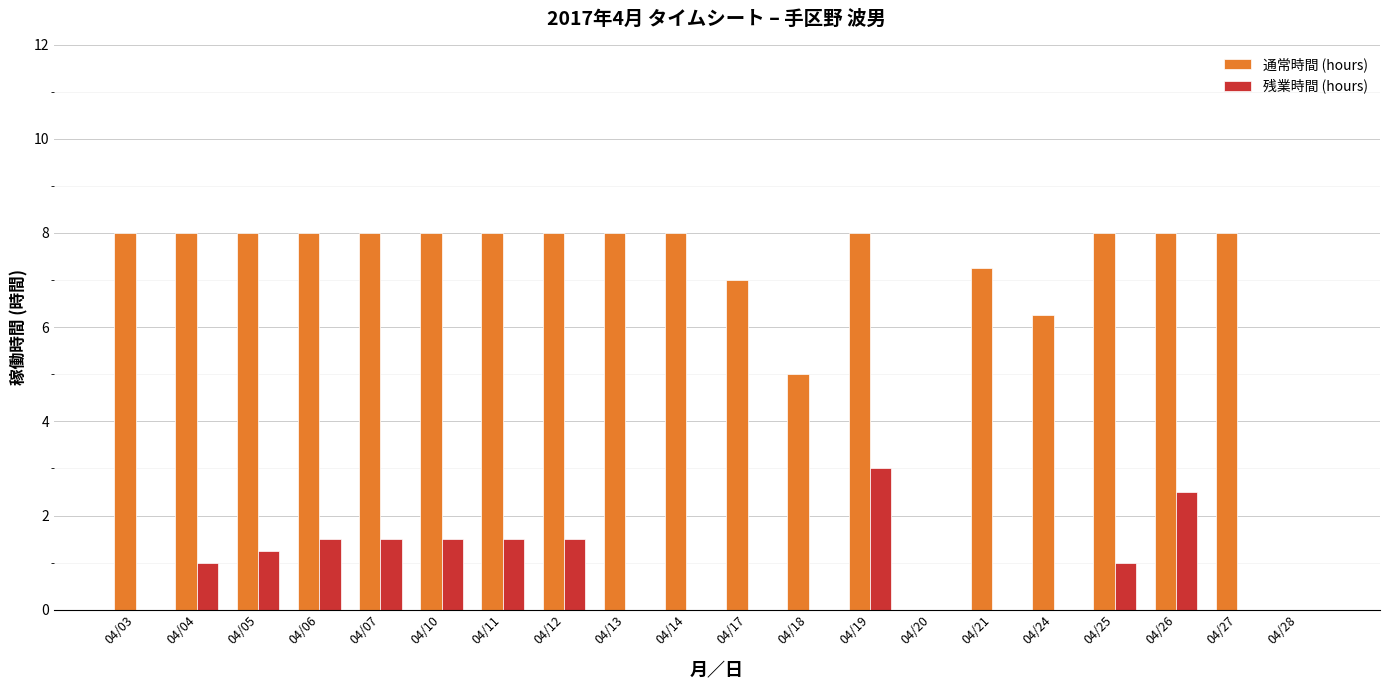

Is it true that 通常時間 (hours) equals 11.3 at 04/26?

False